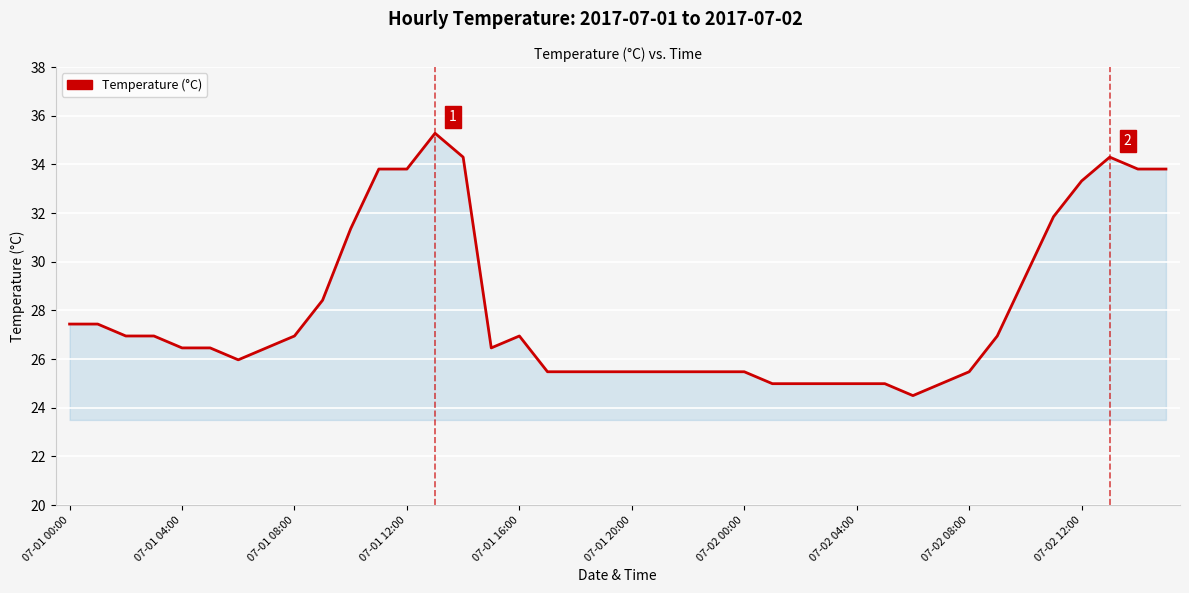

What is the greatest value displayed?

35.3